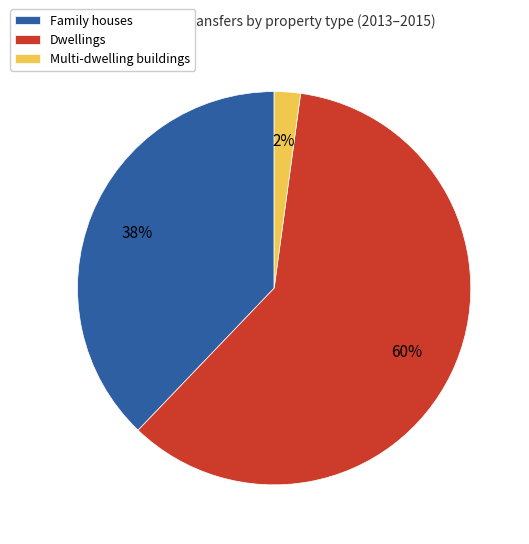

How many slices are in this pie chart?

3